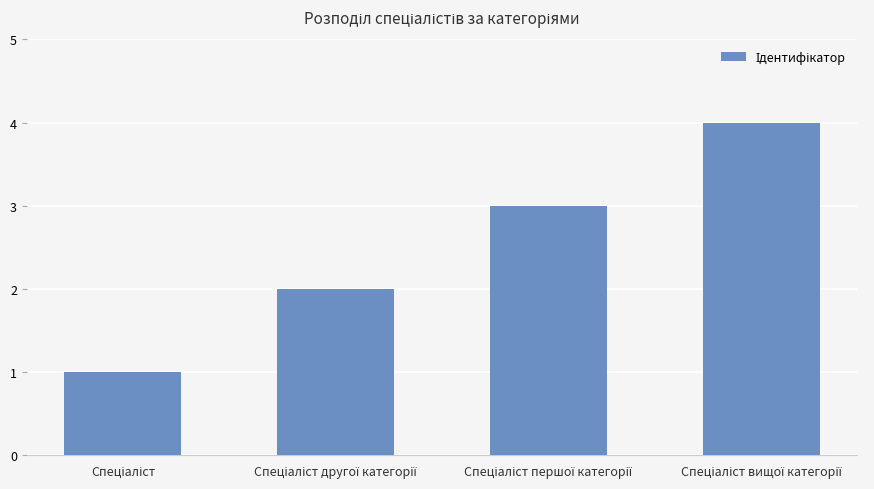

Reading right to left, transcribe all the data shown in this chart.

4	3	2	1